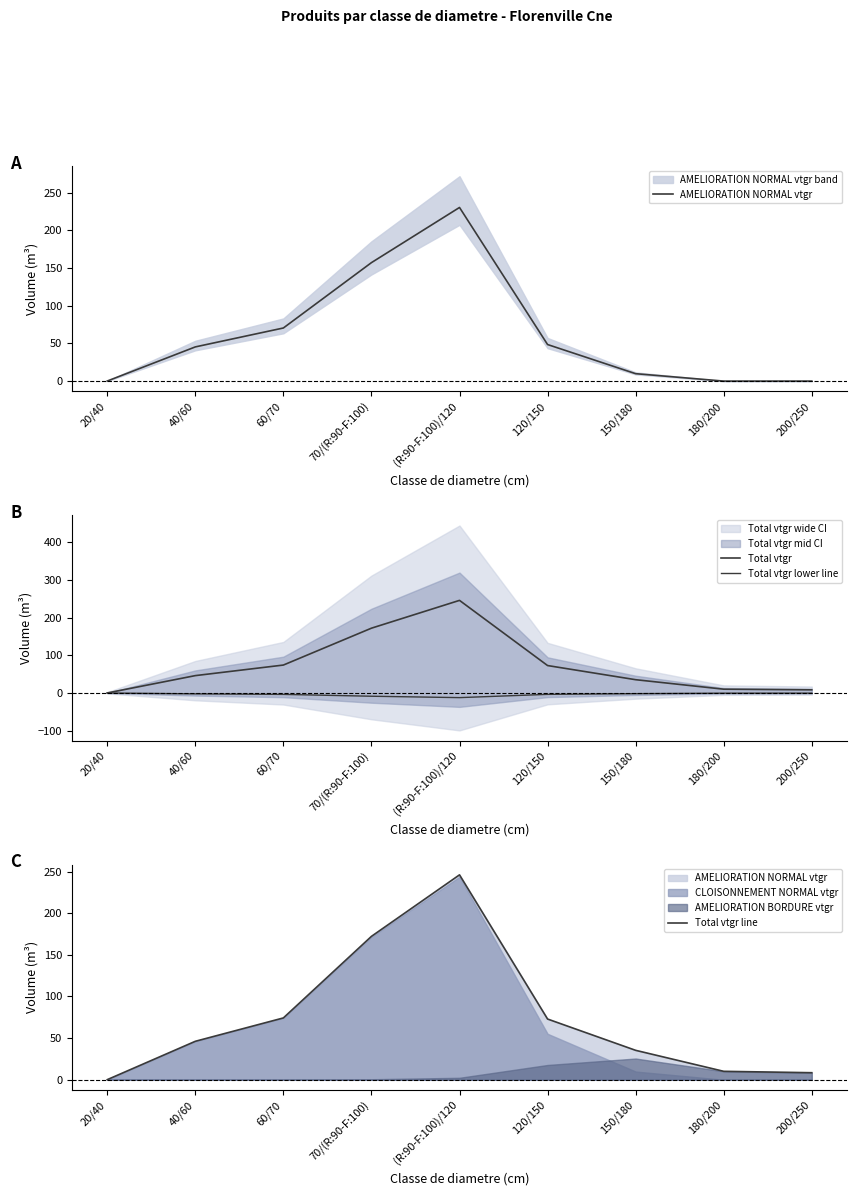

True or false: Total vtgr has a value of 35.3 at 150/180.

True